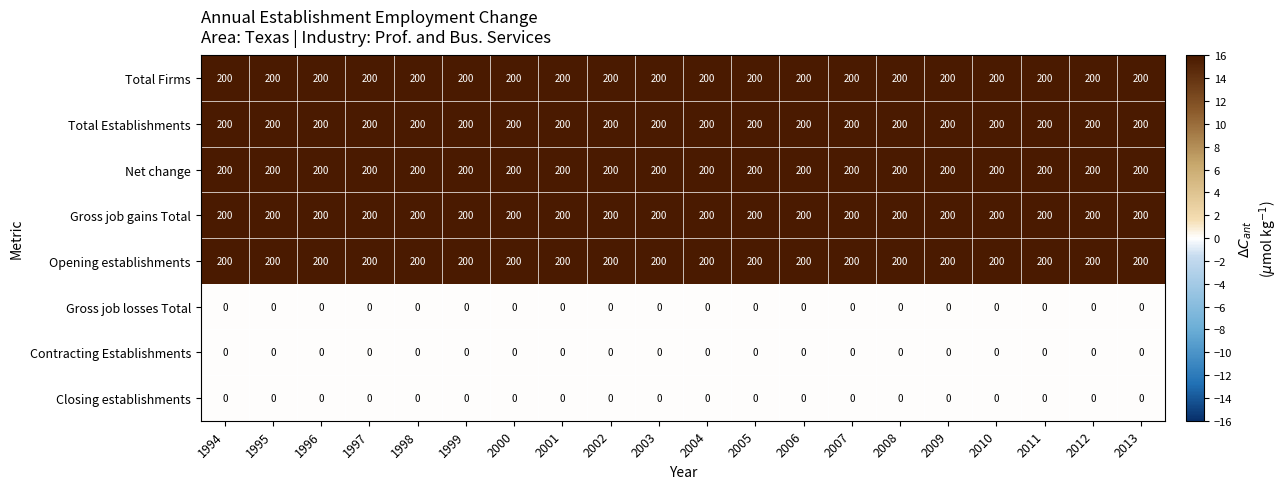

At how many categories does at least one series exceed 63?

20